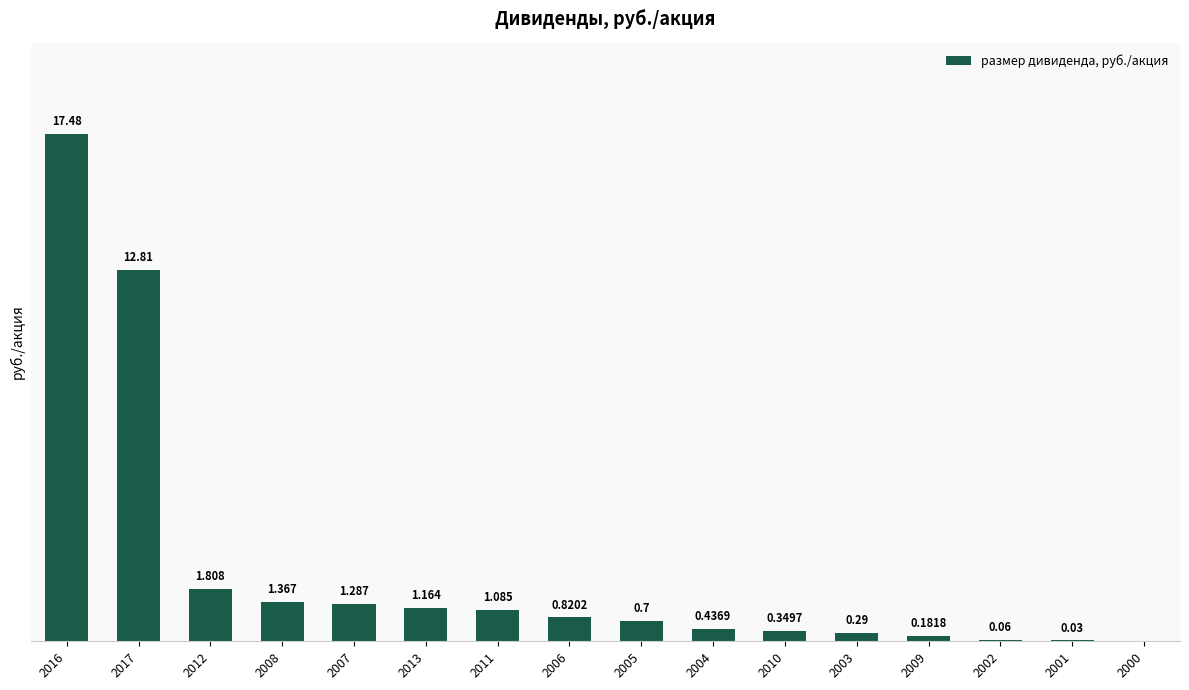

Rank the categories by value from highest to lowest.

2016, 2017, 2012, 2008, 2007, 2013, 2011, 2006, 2005, 2004, 2010, 2003, 2009, 2002, 2001, 2000